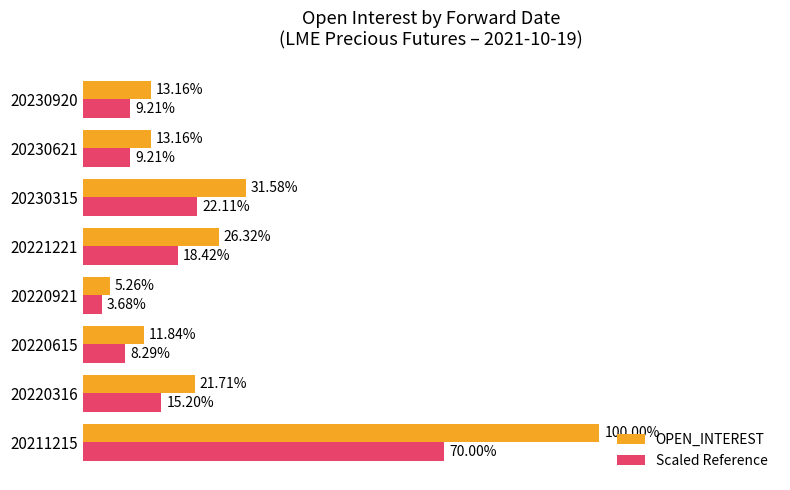

What are all the series names shown in the legend?

OPEN_INTEREST, Scaled Reference